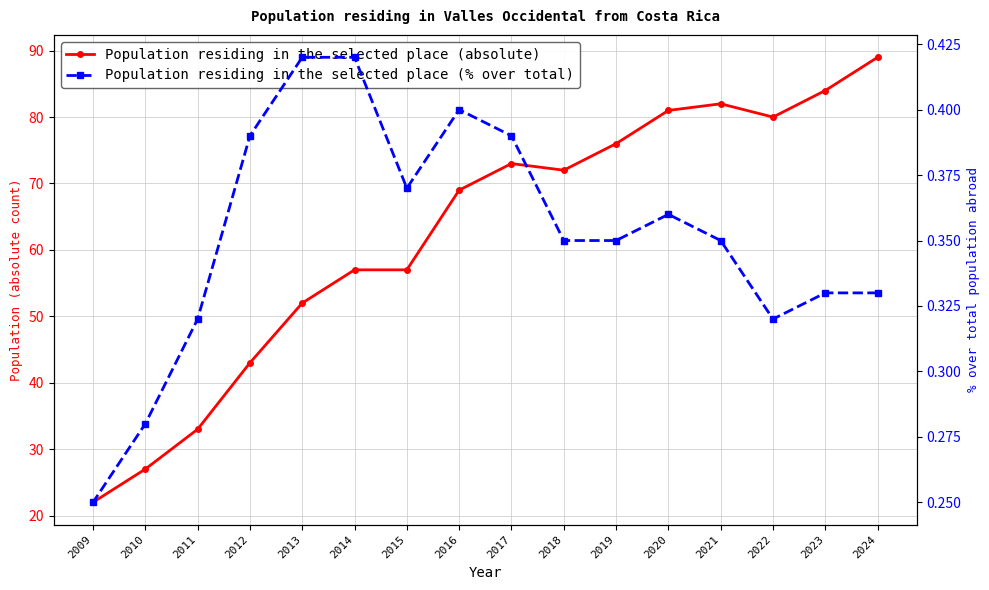

Count the number of categories in the chart.

16